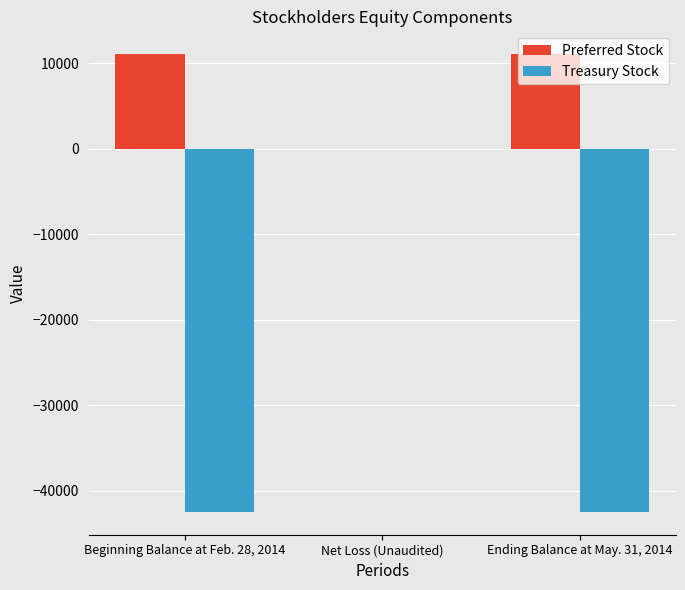

What is the maximum value for Preferred Stock?

11057